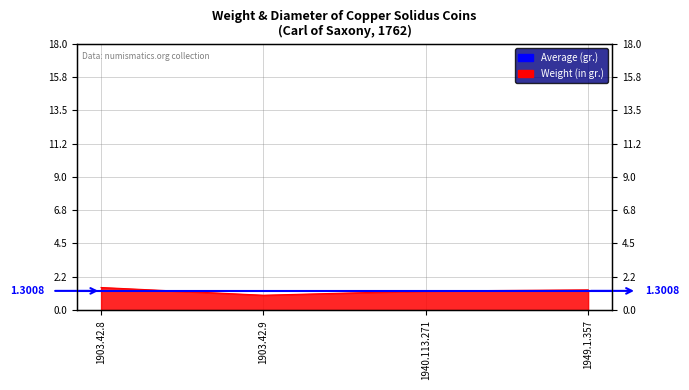

What is the label of the 1st point from the left?

1903.42.8